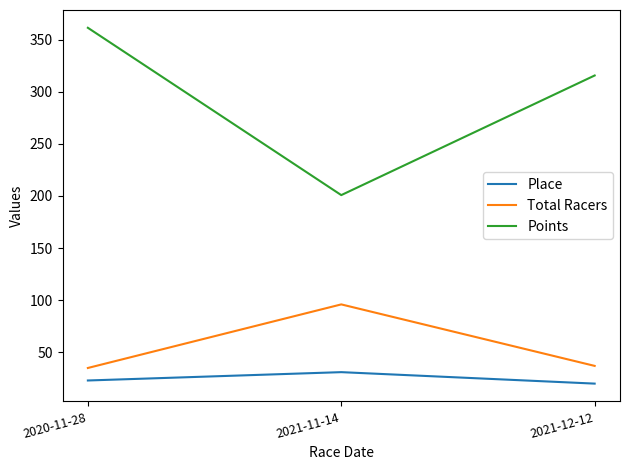

What is the total value across all series at 2021-11-14?

327.9